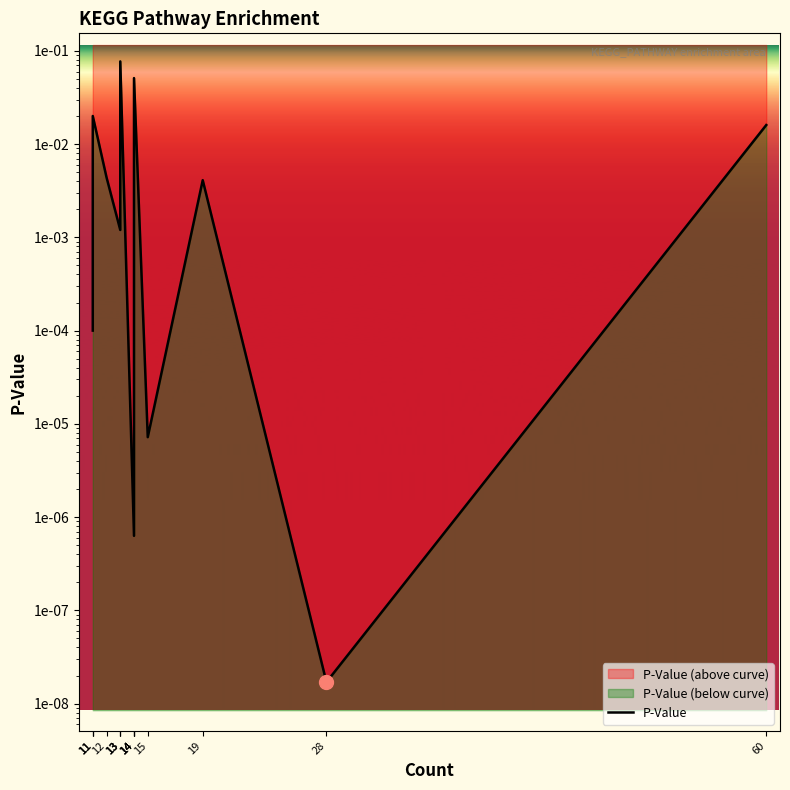

Does the chart have visible grid lines?

No